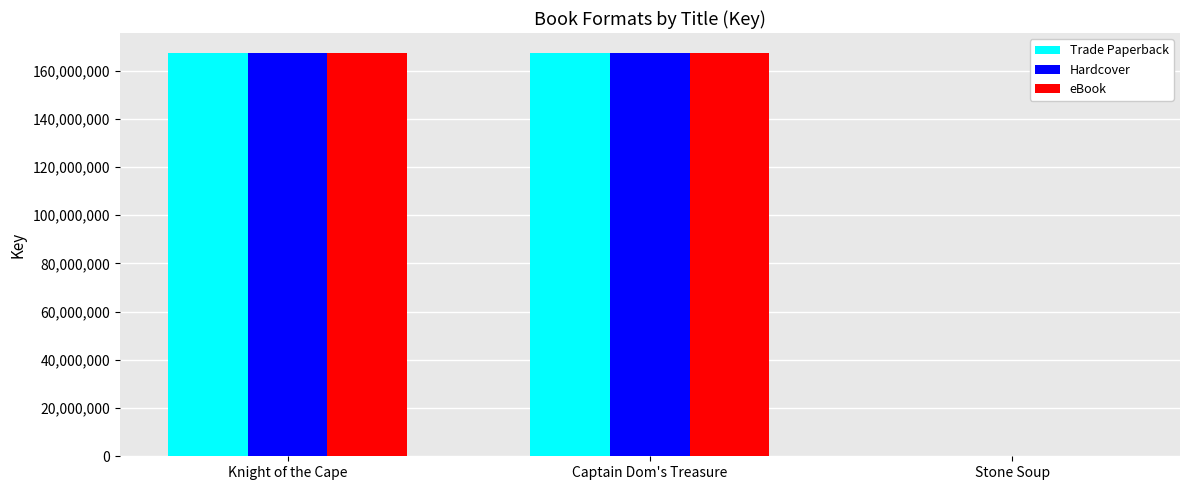

What value does the Hardcover series have at Captain Dom's Treasure, to the nearest 50?

167247750